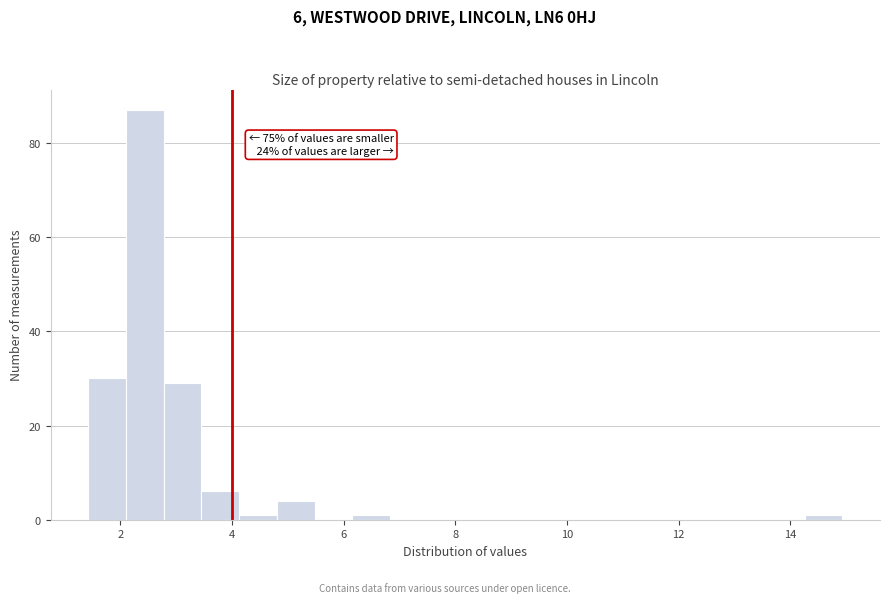

Read against the x-axis, roughly where is the centre of the tallest bar?

2.4